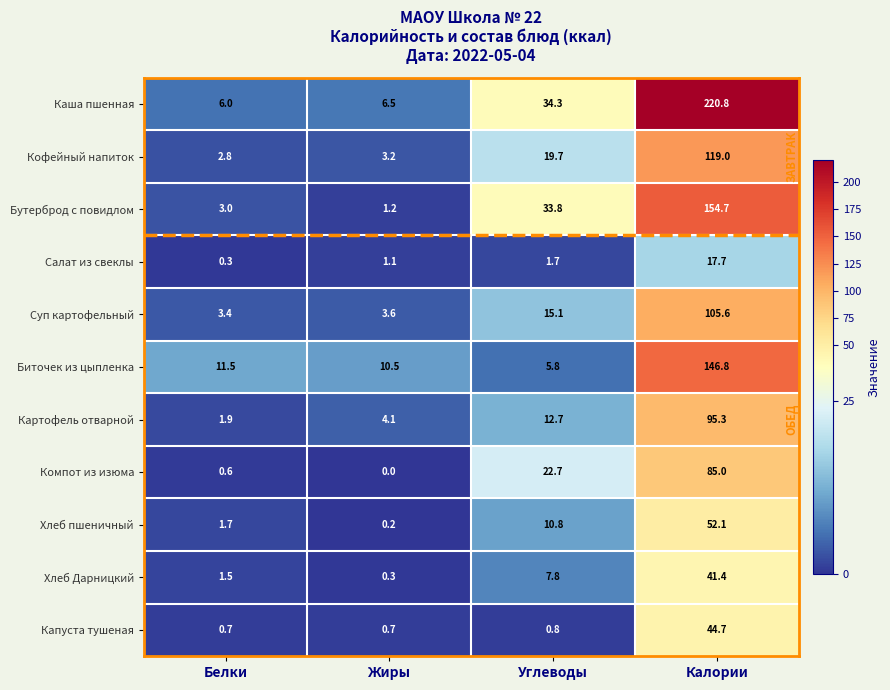

Which label corresponds to the smallest value in the chart?

Жиры